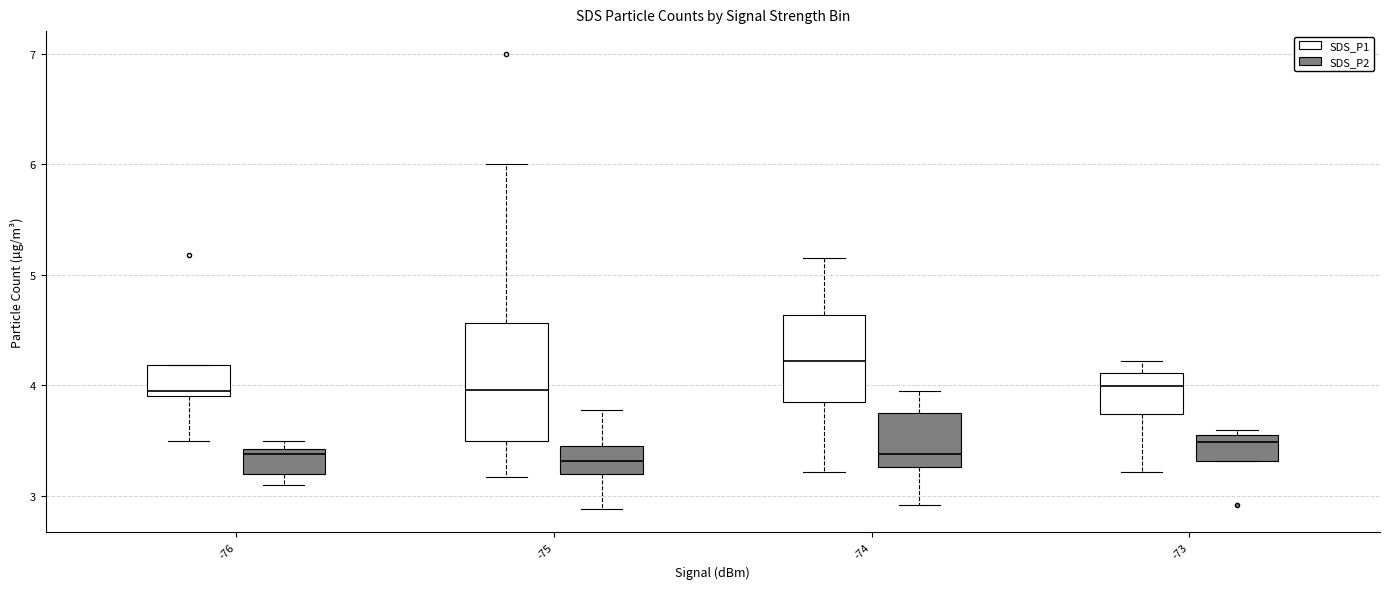

Which box is the tallest, from its lower edge to its upper edge?

-75 (SDS_P1)